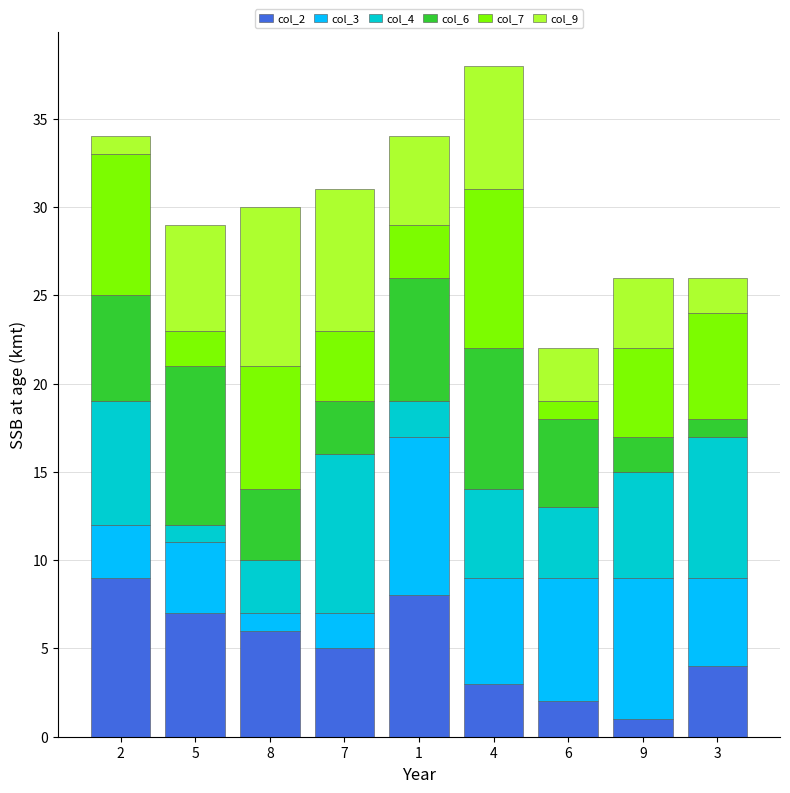

Is it true that col_2 equals 4 at 3?

True